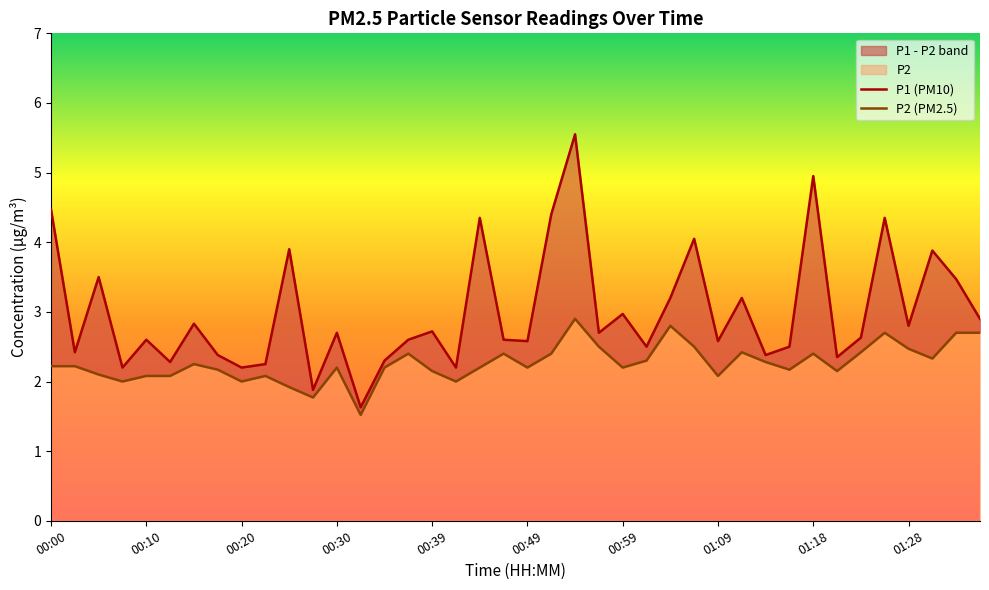

How many interior local peaks does the P1 series have?

14